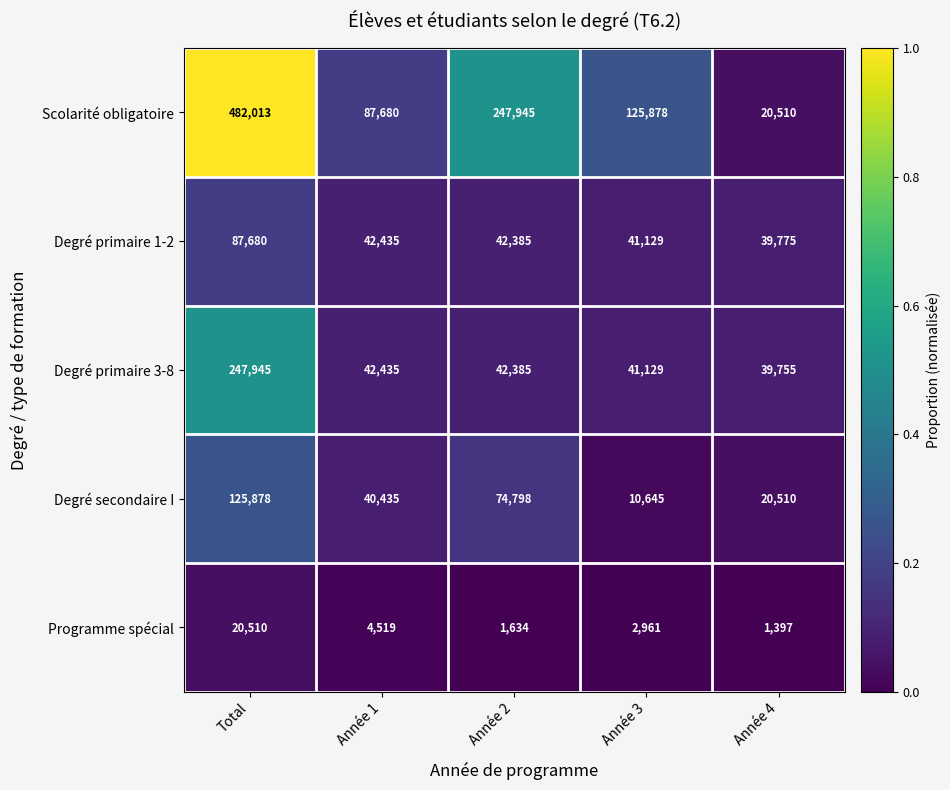

What is the difference between the highest and lowest values at Année 3?

122917